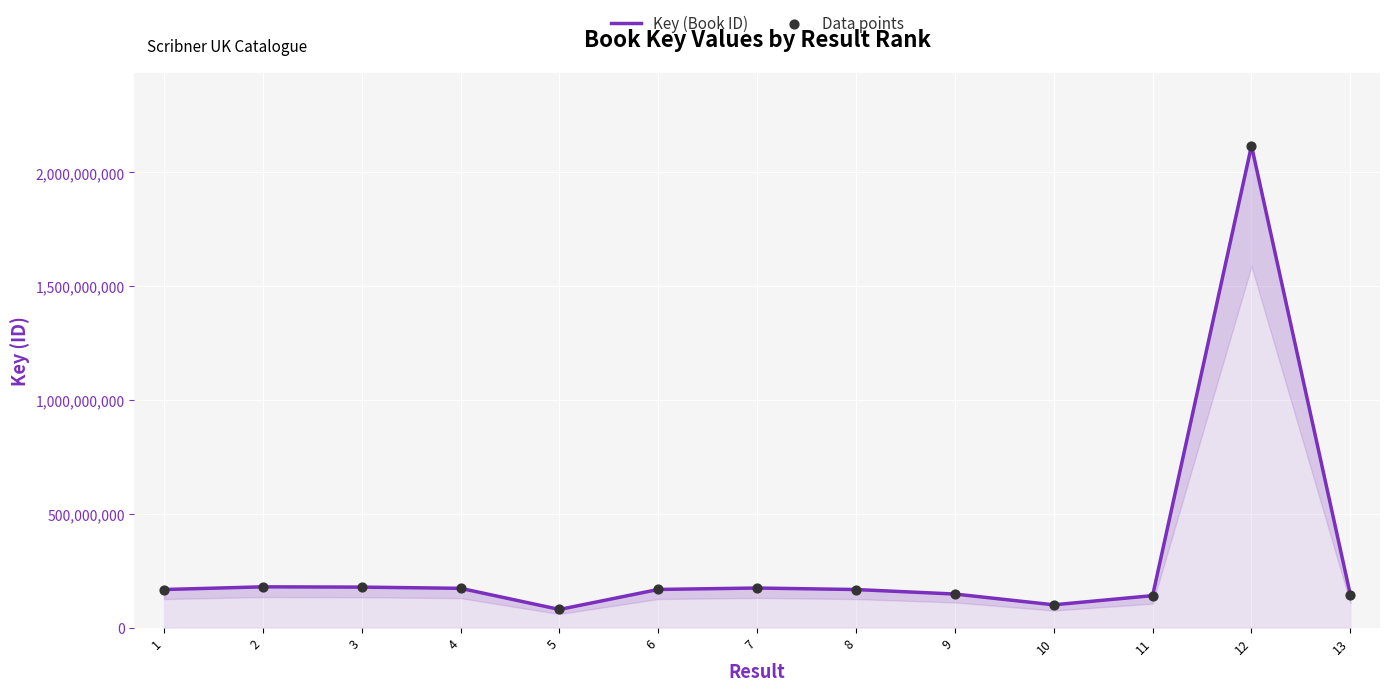

Is the value of Data points at 8 greater than the value of Key (Book ID) at 1?

No